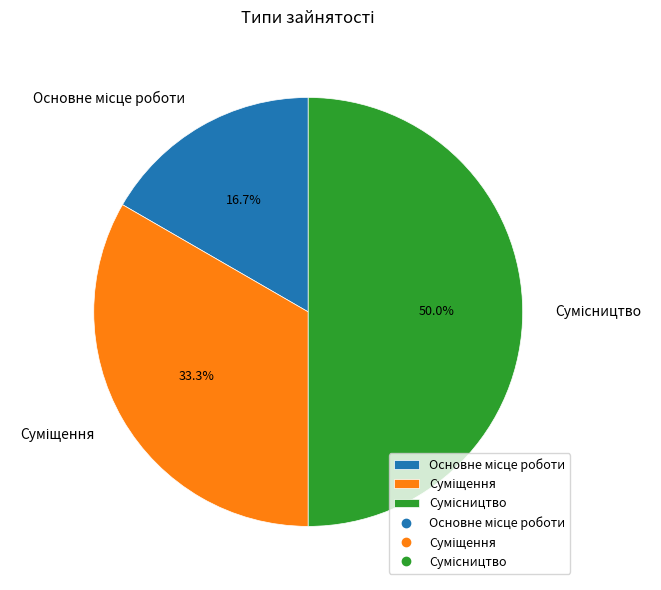

What percentage is NOT represented by Основне місце роботи?

83.3%